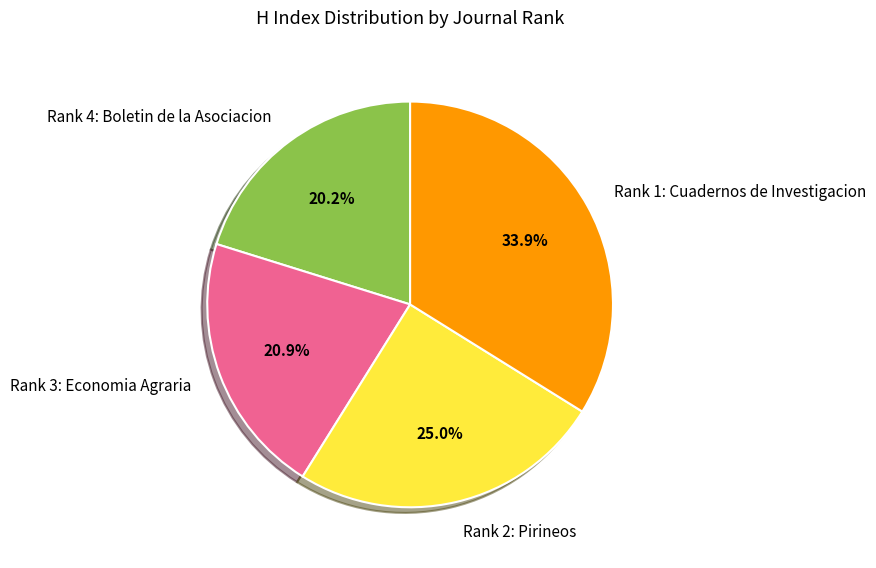

To the nearest percent, what is the difference between the largest and smallest slice percentages?

14%